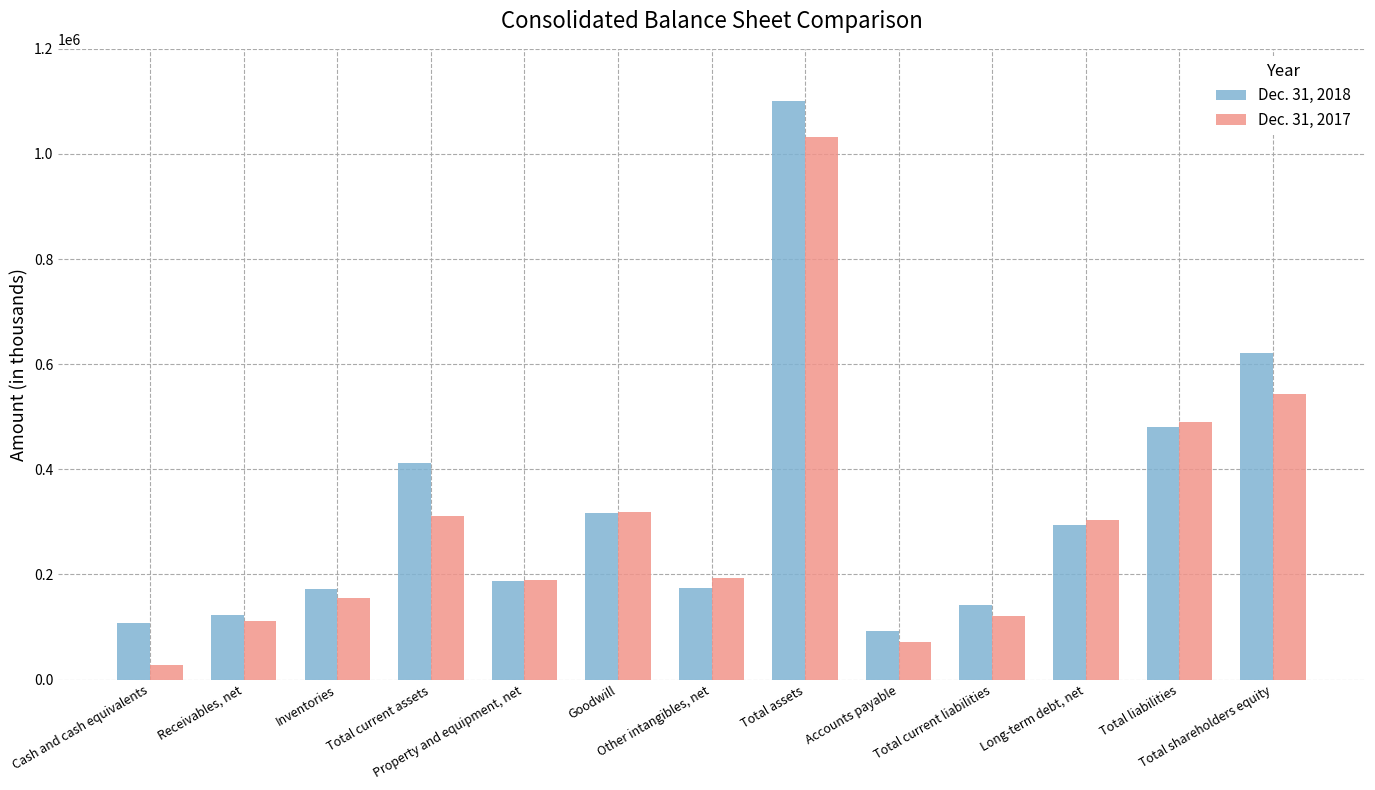

What is the difference between the Dec. 31, 2018 values at Total current liabilities and Goodwill?

174920